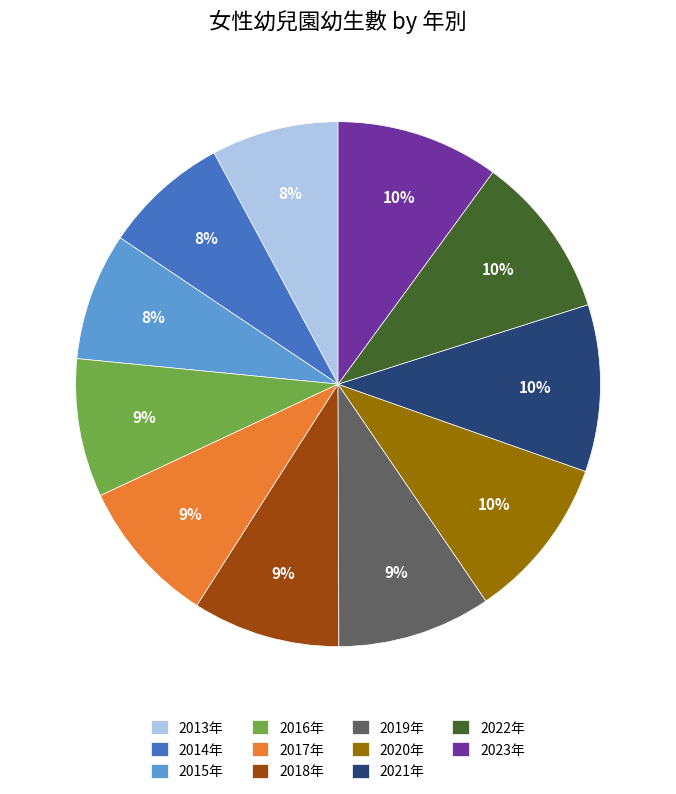

Is it true that 2016年 is 20% of the pie?

False